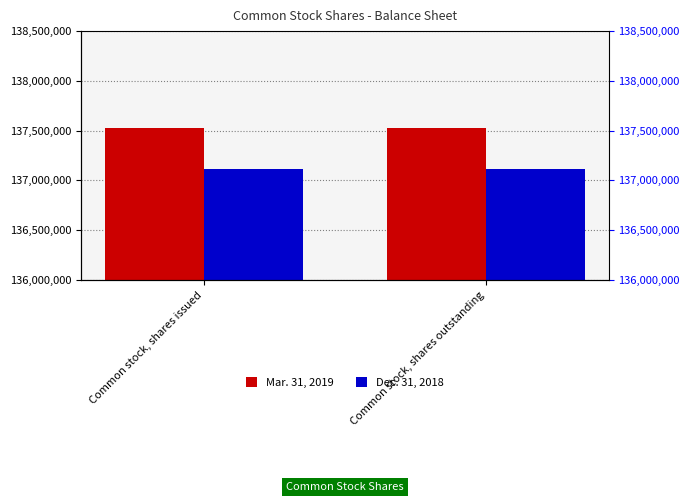

What position from the left is Common stock, shares outstanding?

2